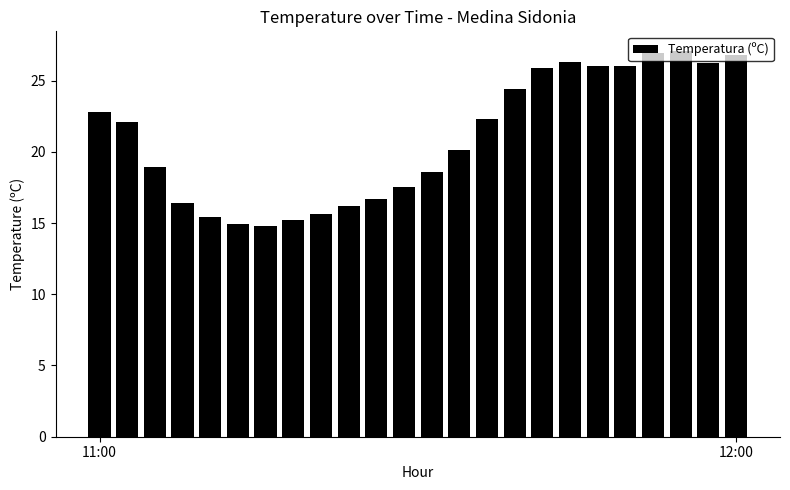

What is the greatest value displayed?

27.1